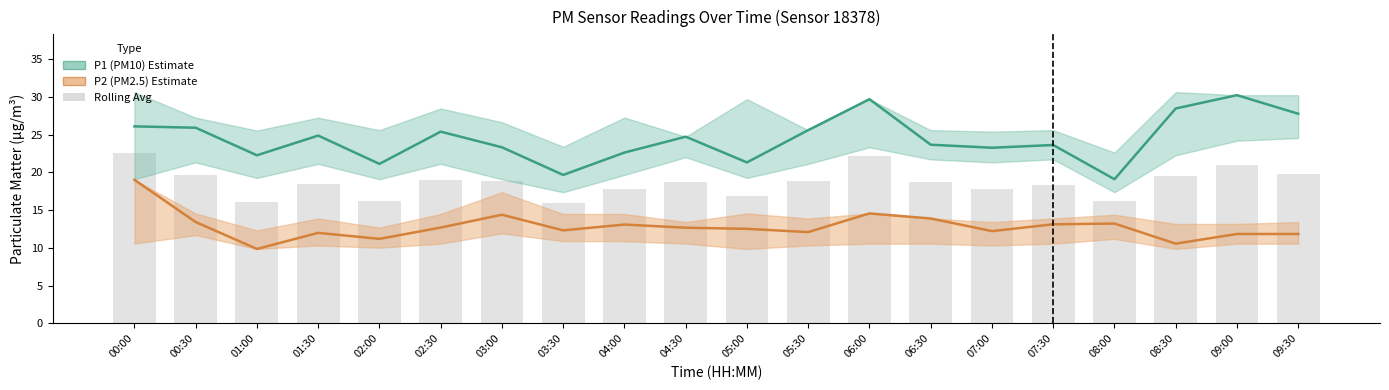

Which has a higher value, 05:30 or 01:00?

05:30